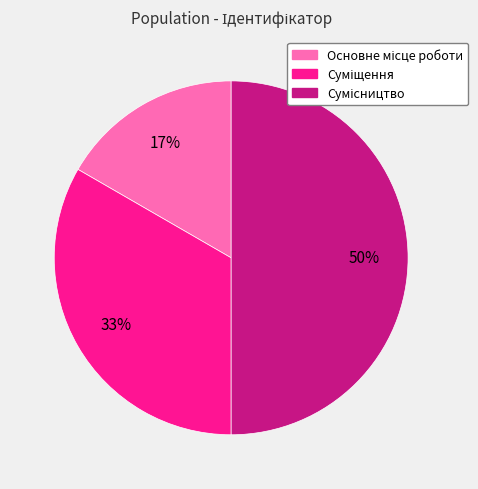

To the nearest percent, what is the difference between the largest and smallest slice percentages?

33%